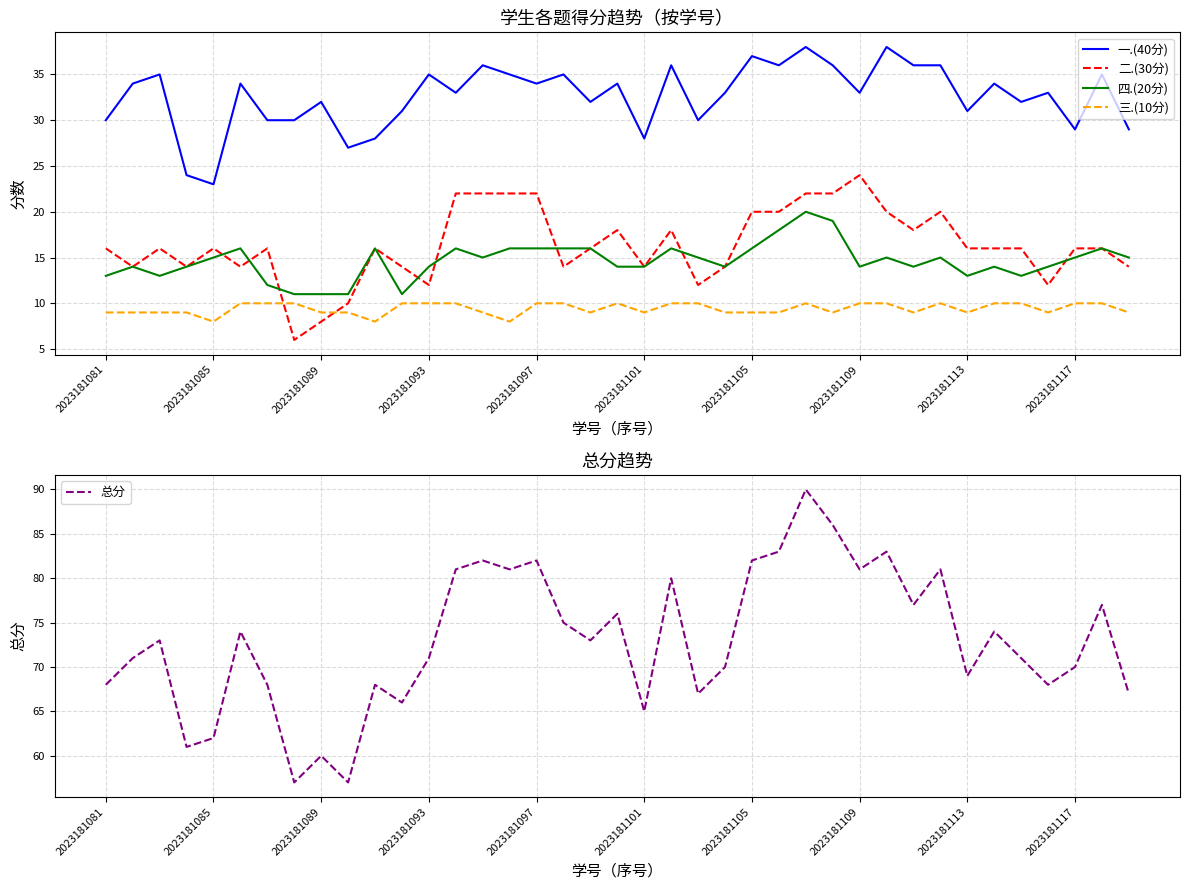

True or false: 一.(40分) and 二.(30分) cross at least once.

False